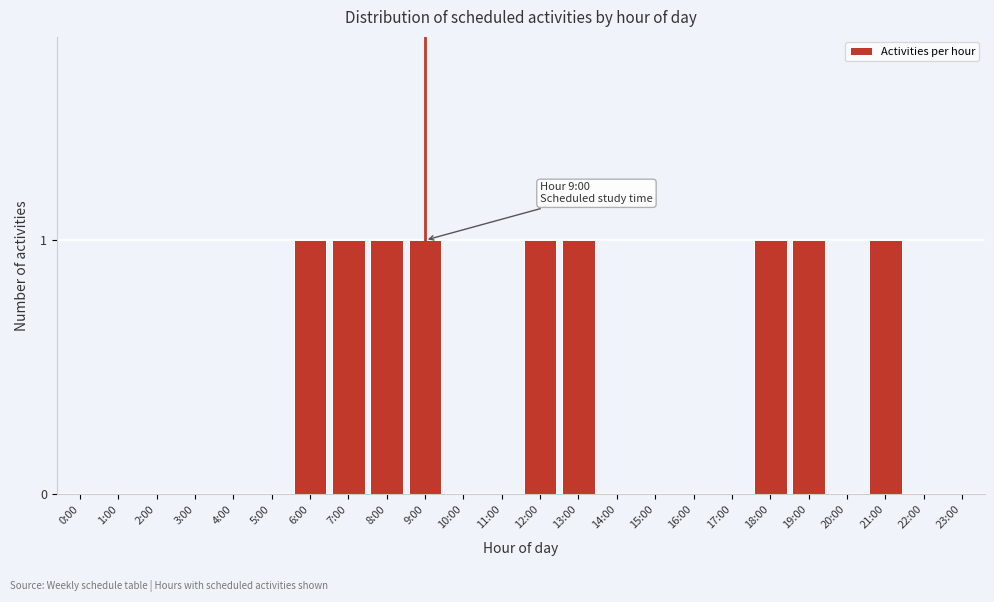

Reading left to right, list all the values displayed in this chart.

0:00=0	1:00=0	2:00=0	3:00=0	4:00=0	5:00=0	6:00=1	7:00=1	8:00=1	9:00=1	10:00=0	11:00=0	12:00=1	13:00=1	14:00=0	15:00=0	16:00=0	17:00=0	18:00=1	19:00=1	20:00=0	21:00=1	22:00=0	23:00=0